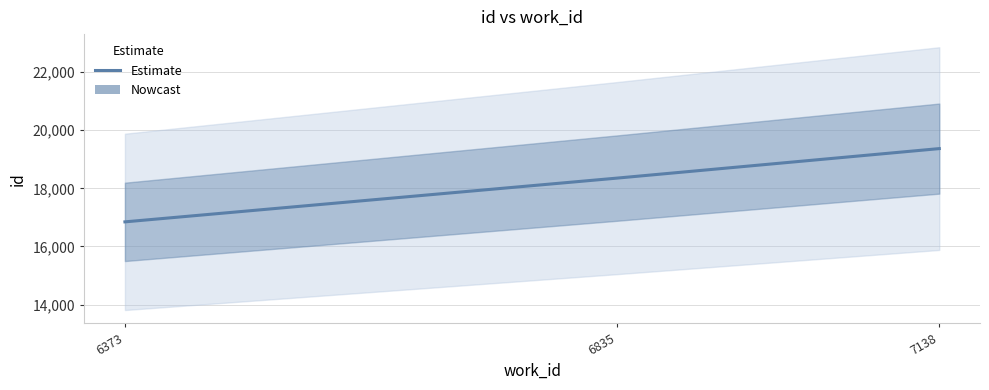

The value at 6835 is 18351. True or false?

True